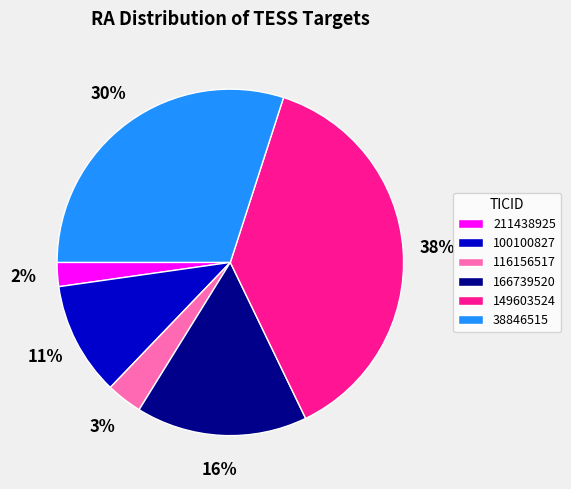

What is the smallest slice in the pie chart?

211438925